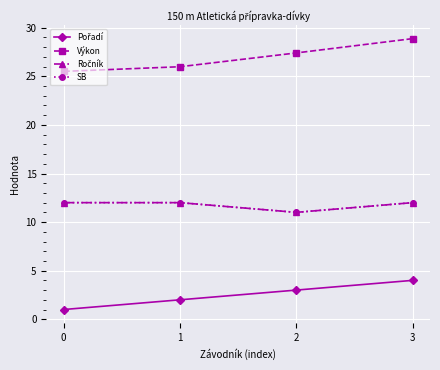

What is the average value of the Ročník series?

11.8